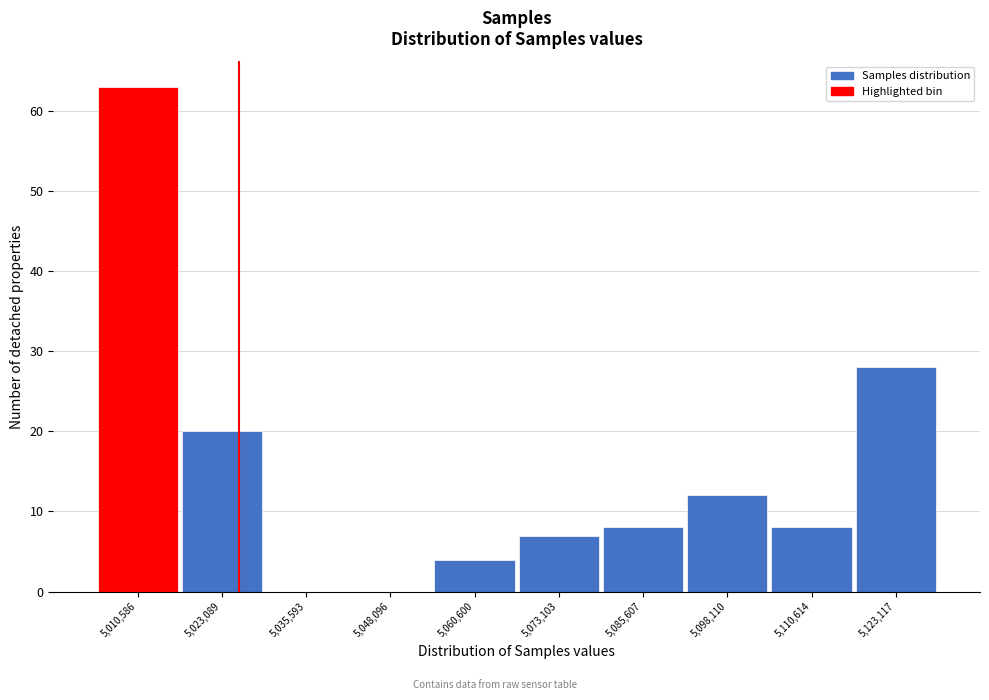

Reading left to right, list all the values displayed in this chart.

5,010,586=63	5,023,089=20	5,035,593=0	5,048,096=0	5,060,600=4	5,073,103=7	5,085,607=8	5,098,110=12	5,110,614=8	5,123,117=28